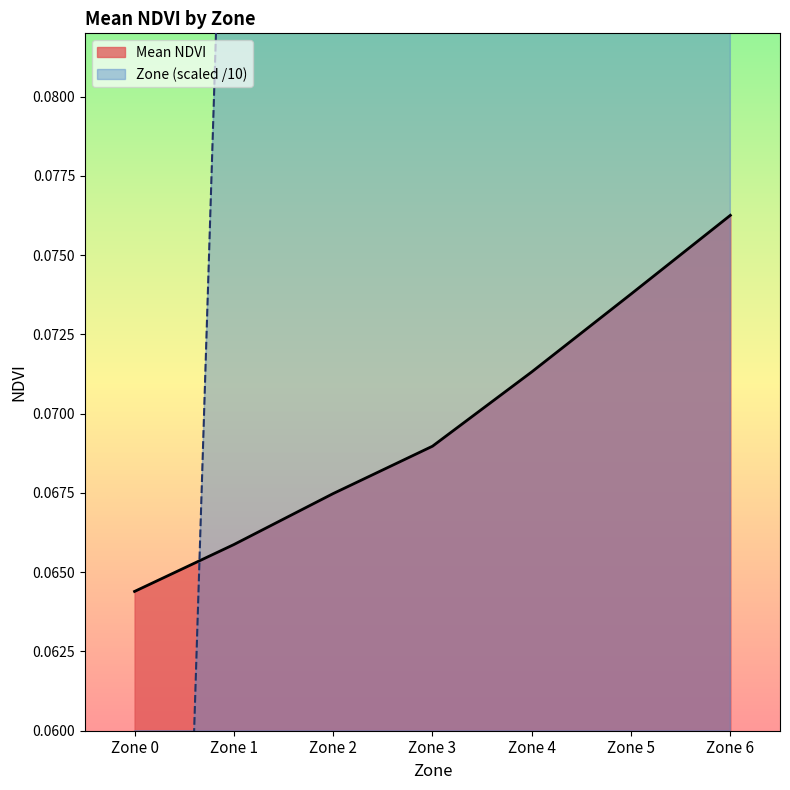

What is the difference between the second highest and minimum values in the Zone series?

0.5